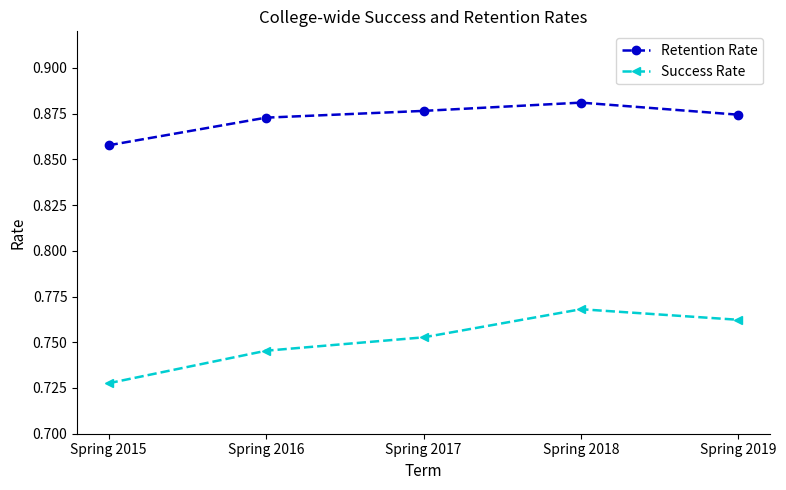

True or false: Success Rate has a value of 1.2 at Spring 2018.

False